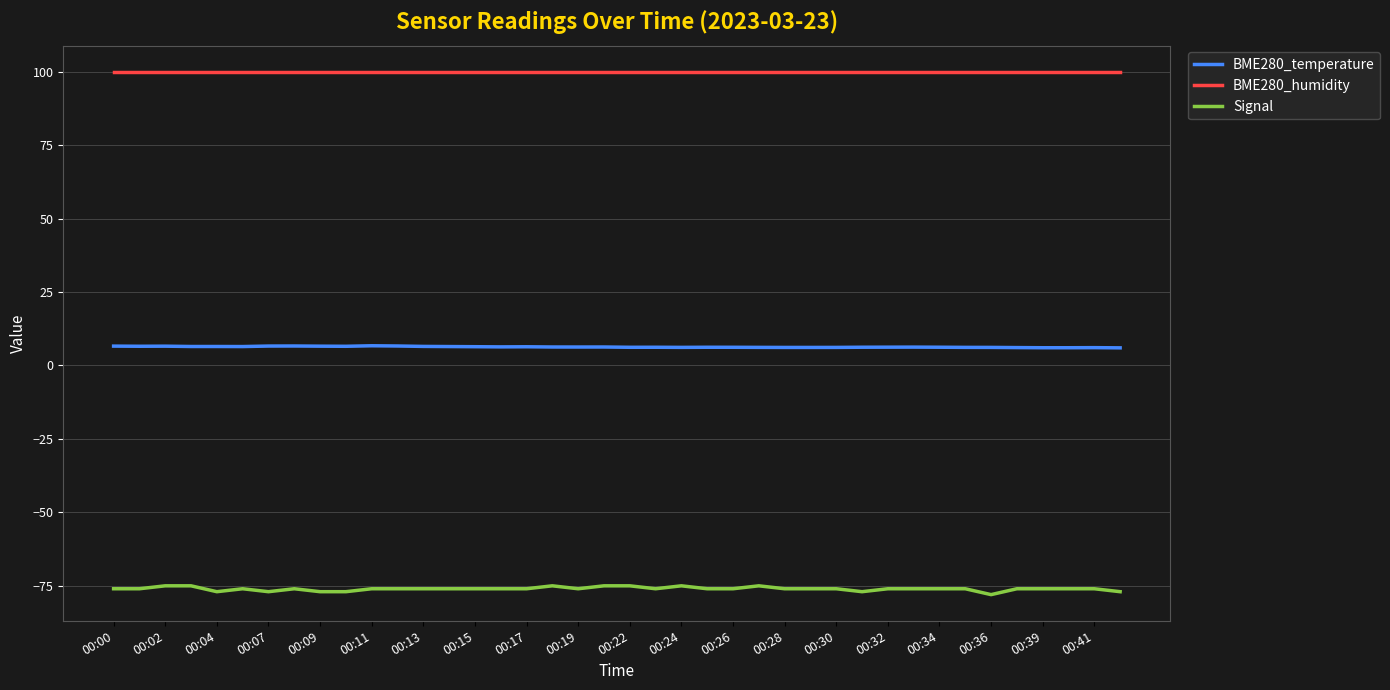

What is the minimum value for Signal?

-78.0